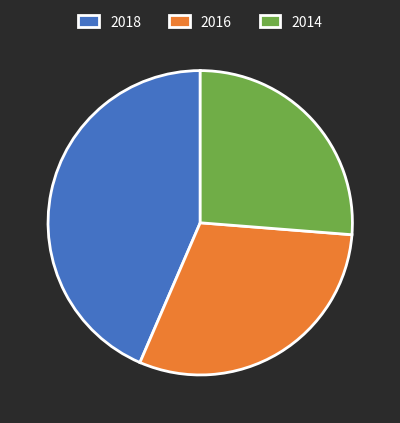

What is the largest slice in the pie chart?

2018